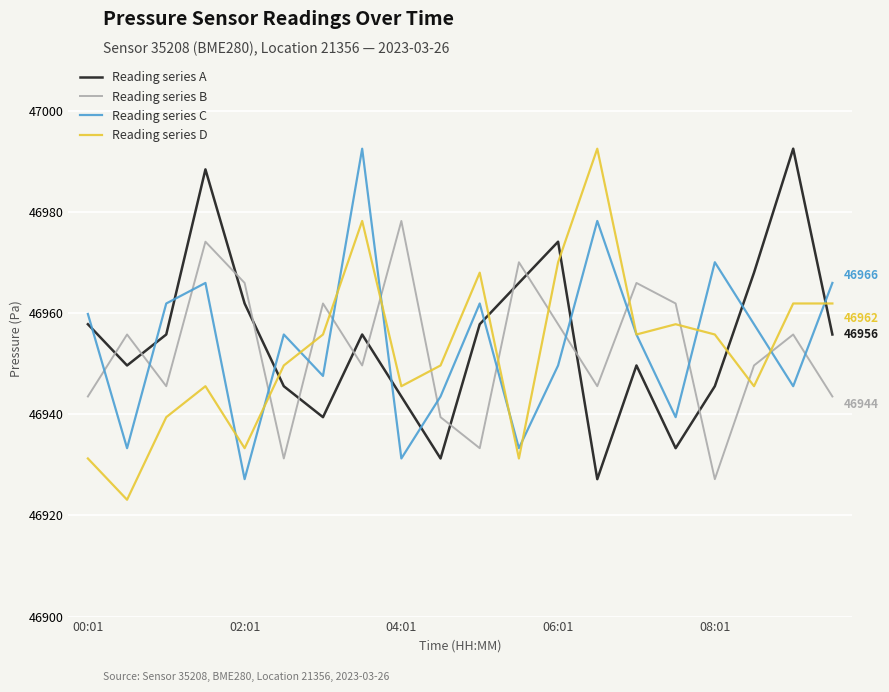

True or false: Reading series B and Reading series C cross at least once.

True